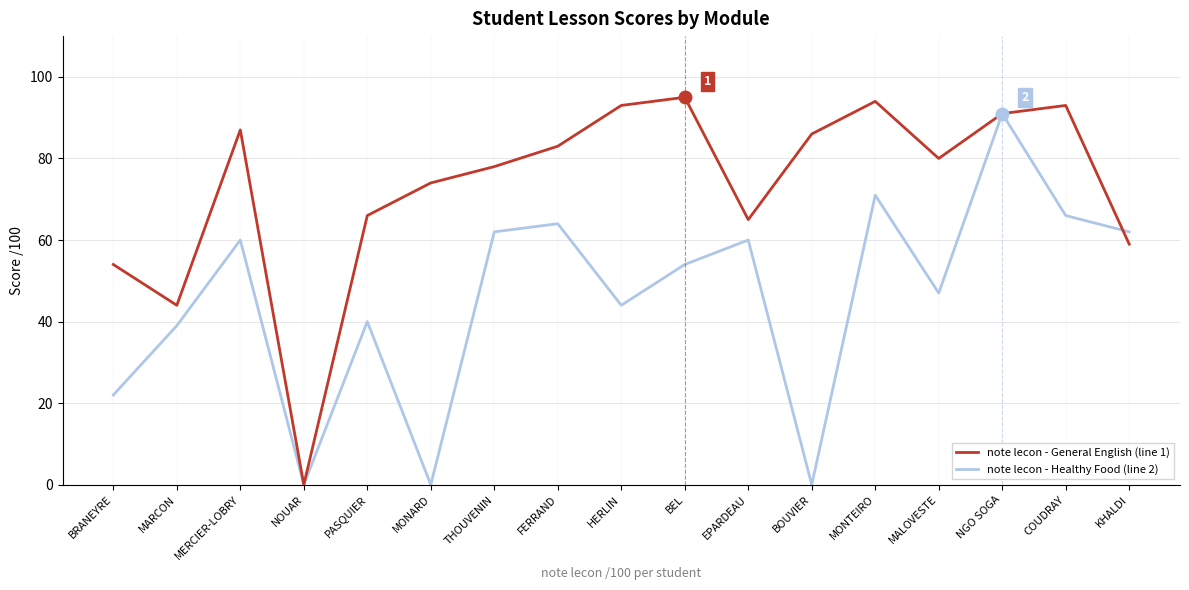

Is it true that note lecon - Healthy Food (line 2) equals 0 at BOUVIER?

True